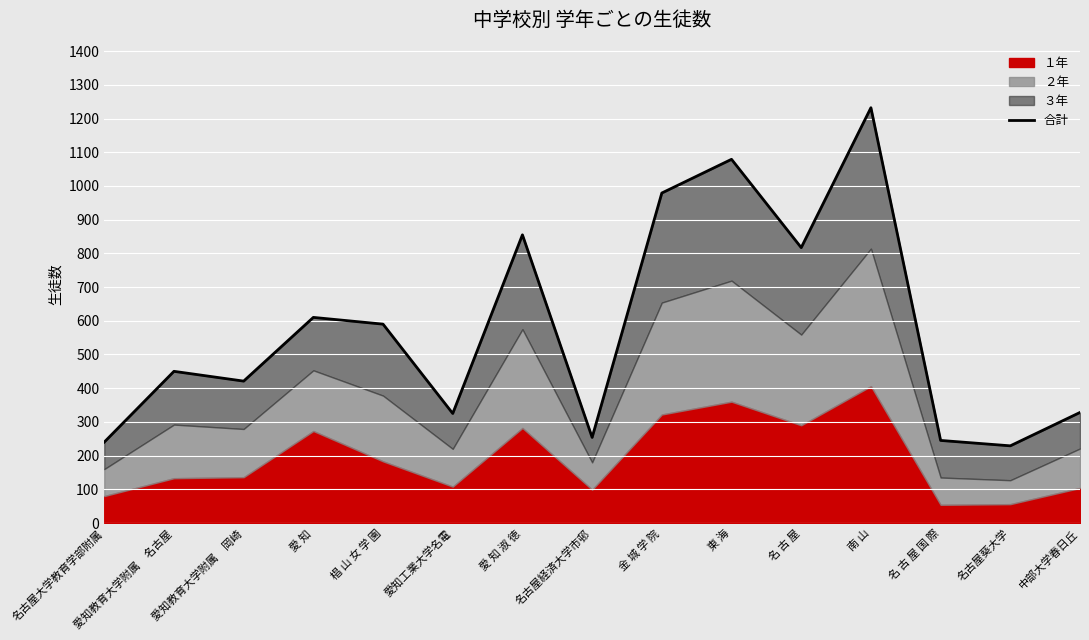

What is the value of the 5th point from the left?

590